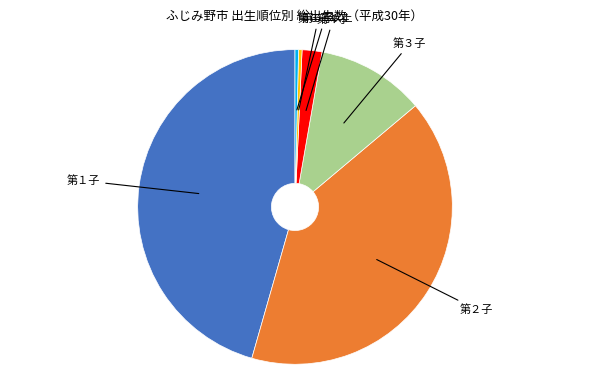

Does any single category account for the majority?

No